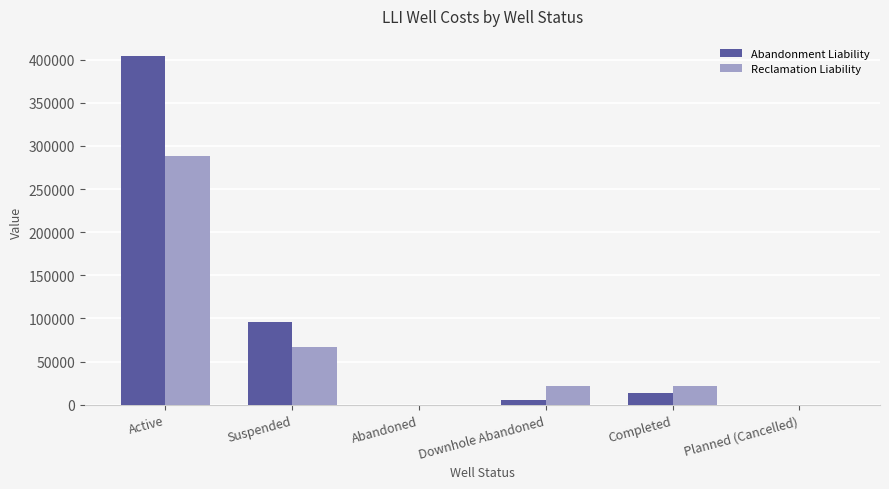

How many data points does each series have?

6